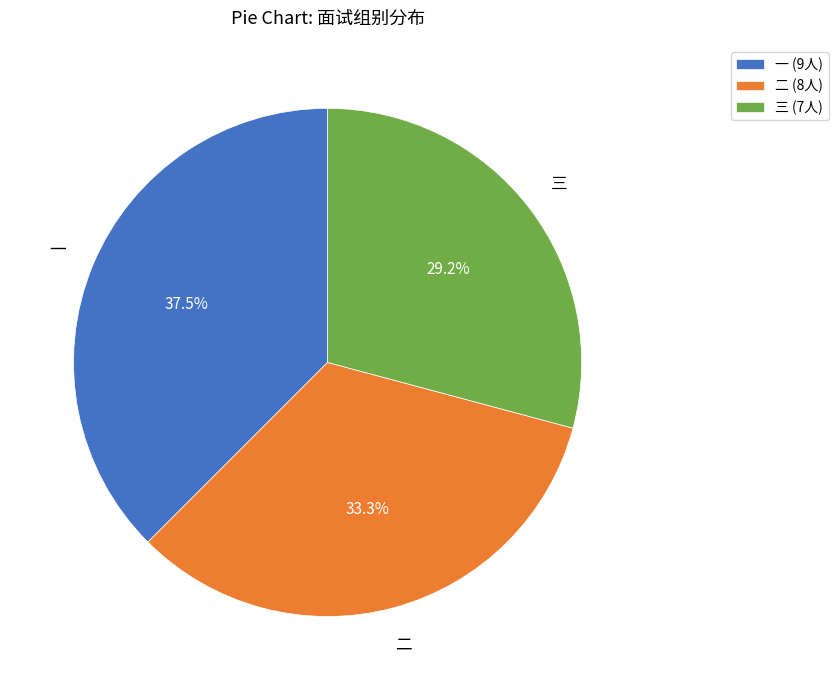

How much of the chart is everything except 三?

70.8%